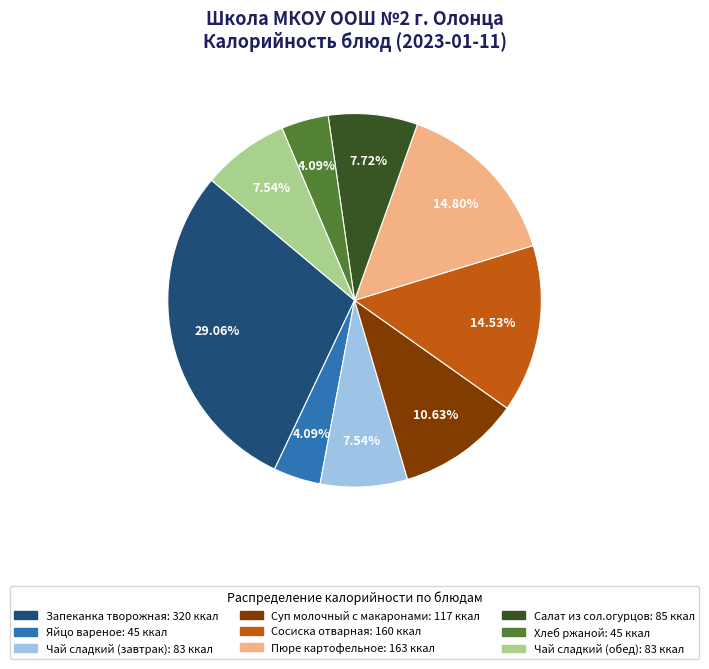

The Сосиска отварная slice represents 15% of the pie. True or false?

True